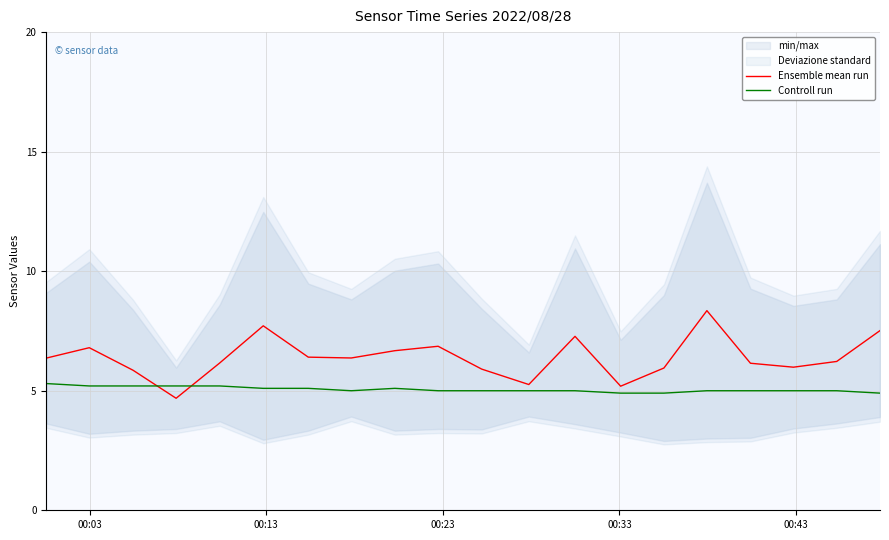

What is the minimum value for Controll run?

4.9